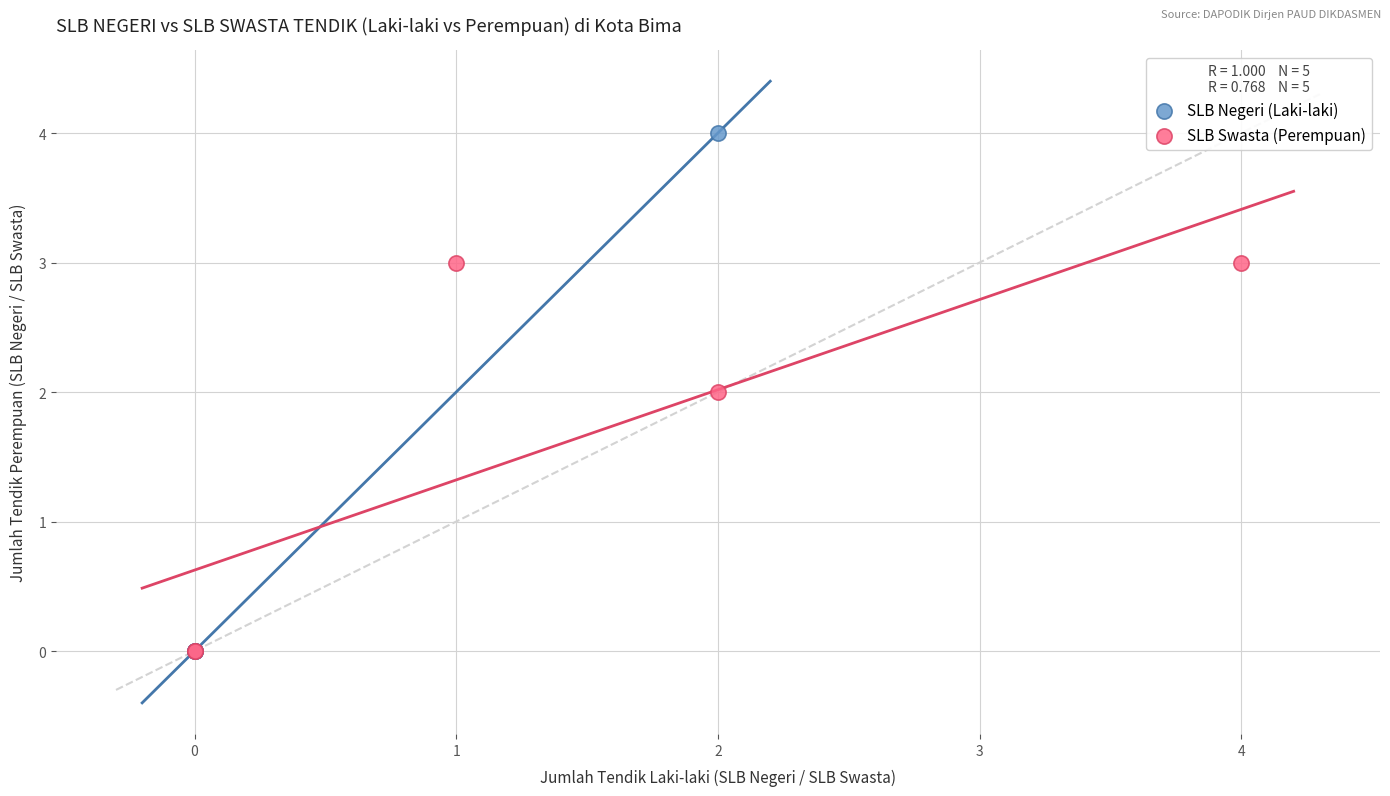

Which series reaches the maximum Y coordinate?

SLB Negeri (Laki-laki)